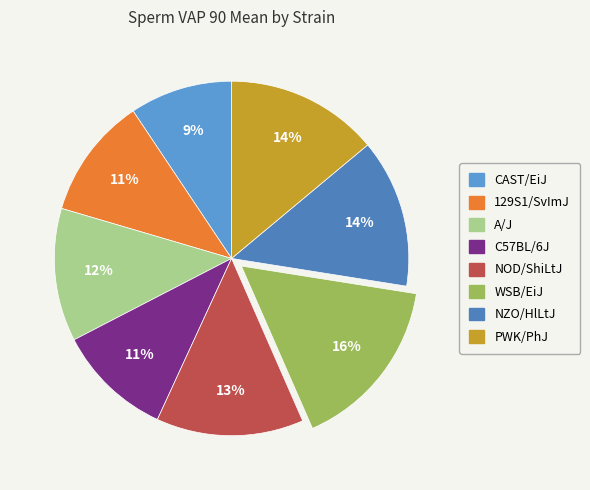

How many segments does this pie chart have?

8